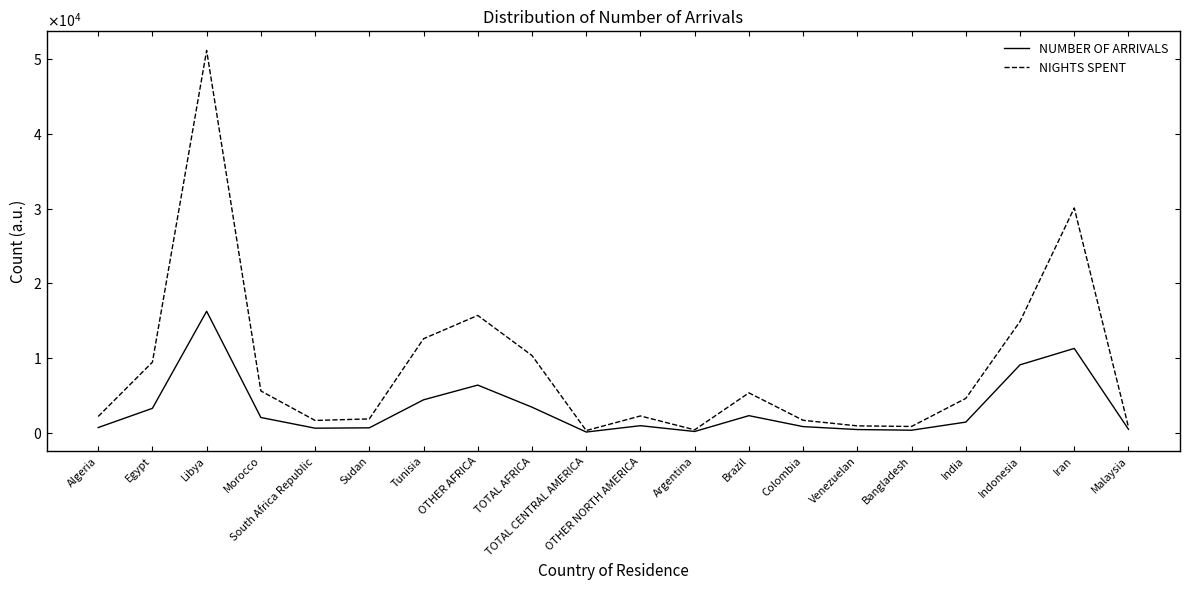

What are all the series names shown in the legend?

NUMBER OF ARRIVALS, NIGHTS SPENT